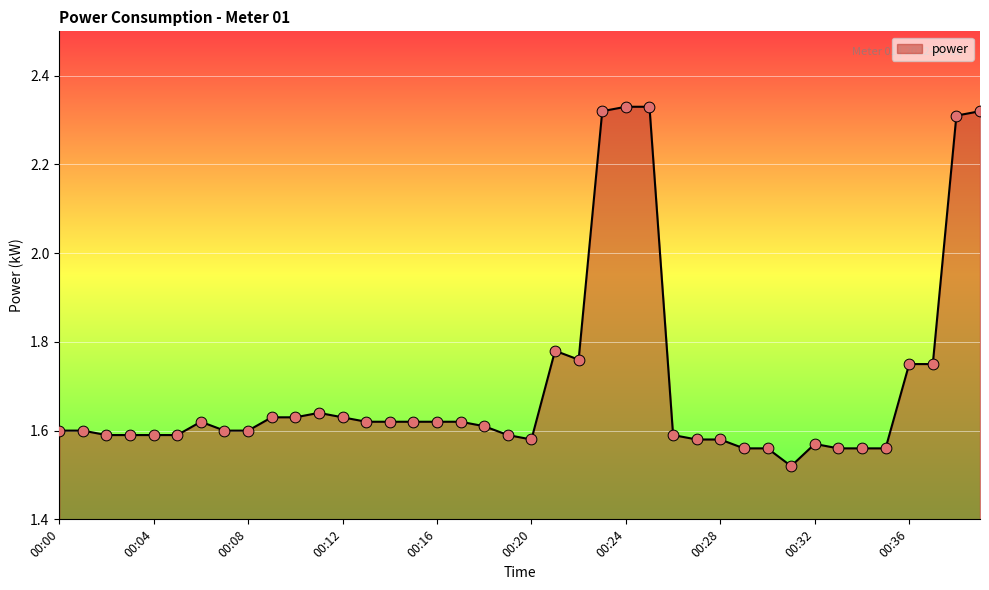

What is the difference between the maximum and minimum values?

0.8